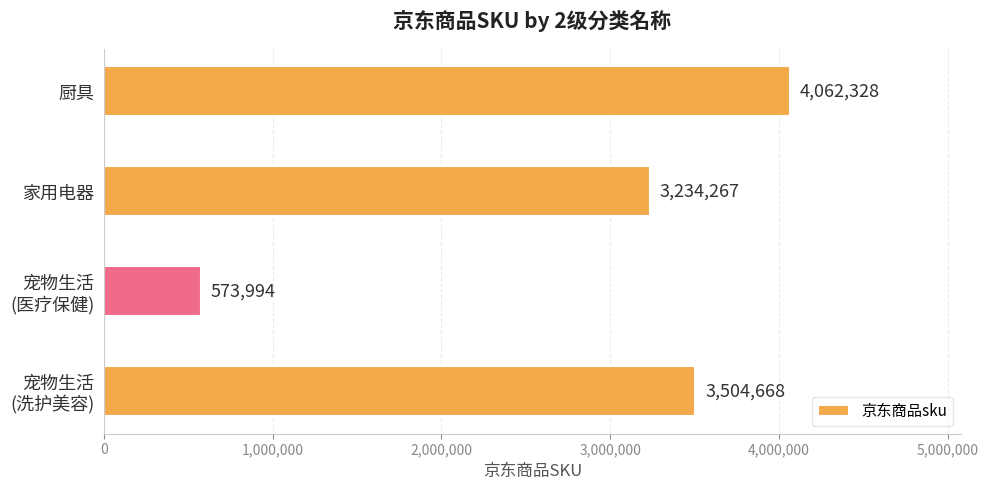

What is the difference between the maximum and minimum values?

3488334